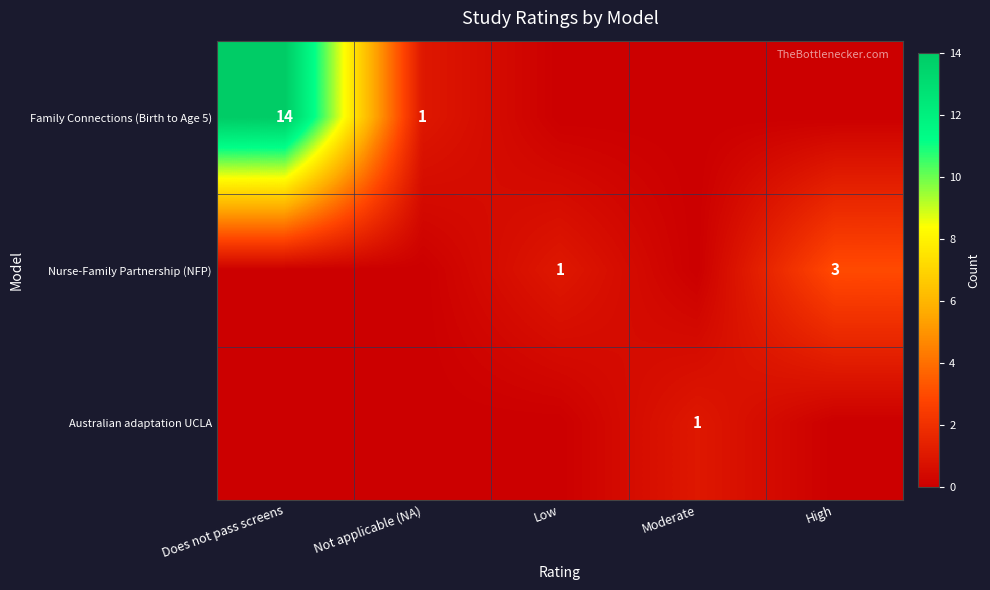

The value of Nurse-Family Partnership (NFP) at Low is 0. True or false?

False